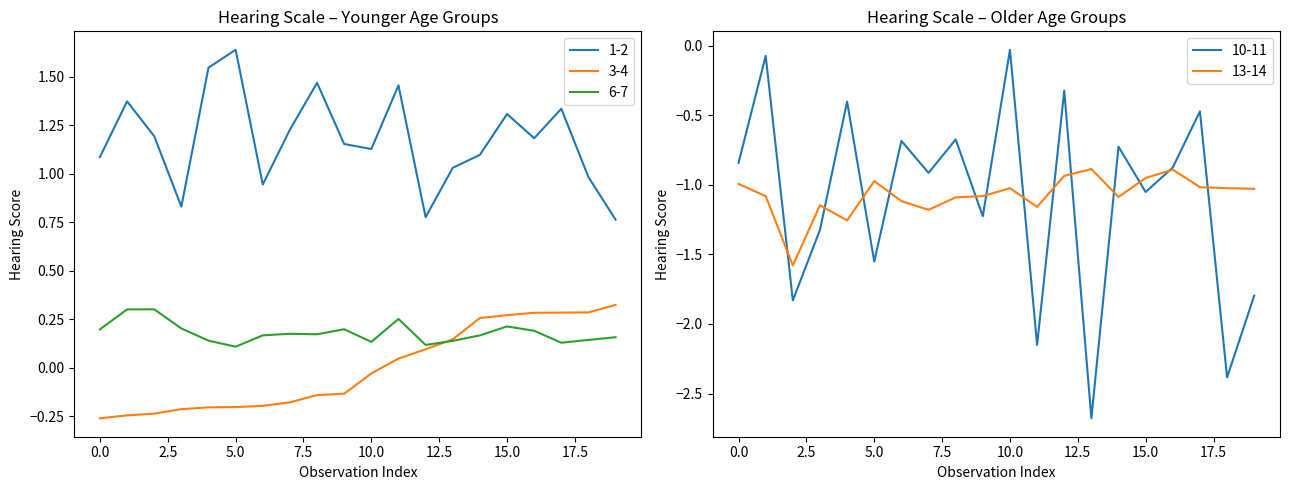

How many interior local peaks does the 1-2 series have?

6